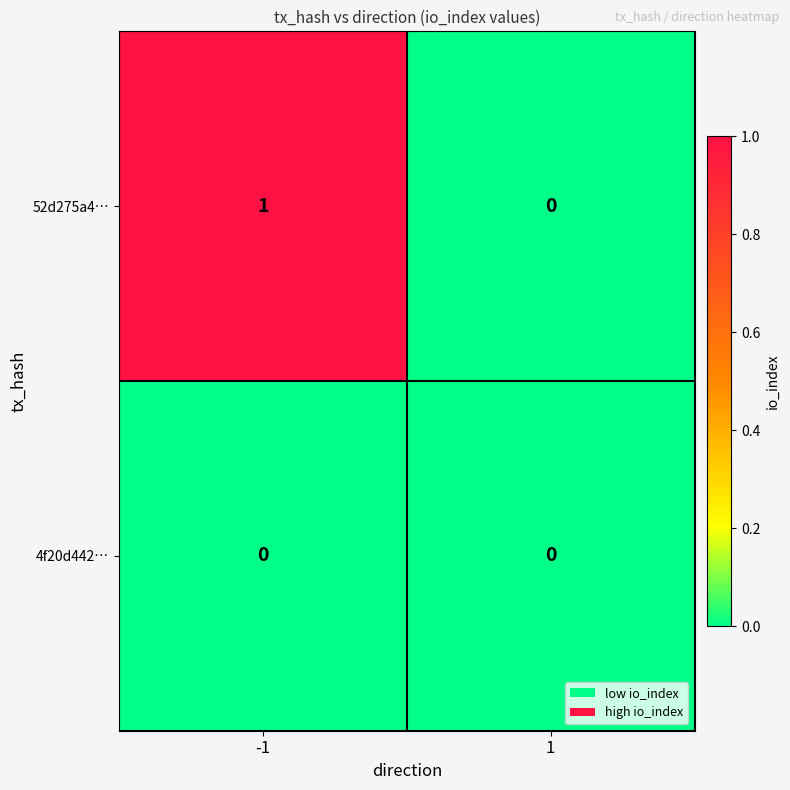

Is it true that 52d275a4… equals 0 at 1?

True